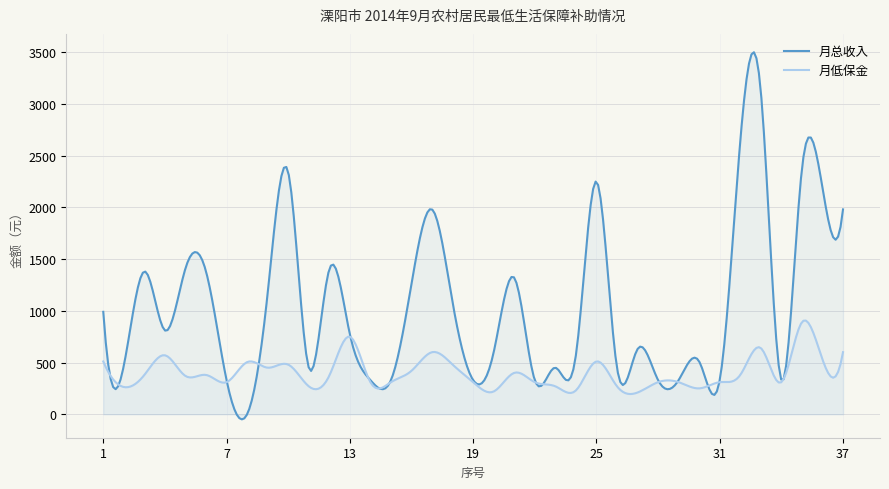

What are all the series names shown in the legend?

月总收入, 月低保金